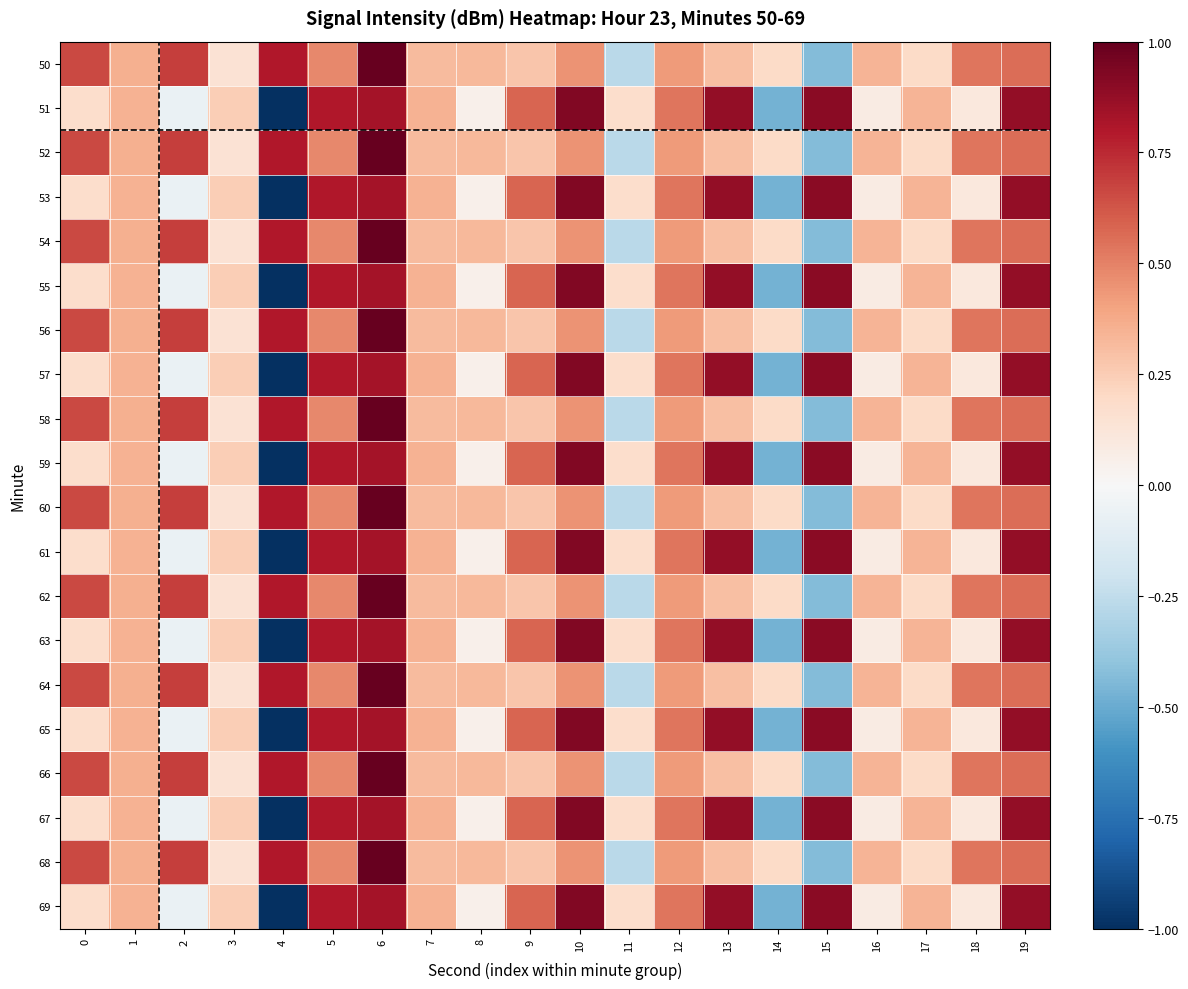

Reading left to right, extract all data points from this chart.

50: 0=0.7	1=0.4	2=0.7	3=0.1	4=0.8	5=0.5	6=1.0	7=0.3	8=0.3	9=0.3	10=0.4	11=-0.3	12=0.4	13=0.3	14=0.2	15=-0.4	16=0.3	17=0.2	18=0.5	19=0.6
51: 0=0.2	1=0.3	2=-0.1	3=0.2	4=-1.0	5=0.8	6=0.8	7=0.3	8=0.1	9=0.6	10=0.9	11=0.2	12=0.5	13=0.9	14=-0.5	15=0.9	16=0.1	17=0.3	18=0.1	19=0.9
52: 0=0.7	1=0.4	2=0.7	3=0.1	4=0.8	5=0.5	6=1.0	7=0.3	8=0.3	9=0.3	10=0.4	11=-0.3	12=0.4	13=0.3	14=0.2	15=-0.4	16=0.3	17=0.2	18=0.5	19=0.6
53: 0=0.2	1=0.3	2=-0.1	3=0.2	4=-1.0	5=0.8	6=0.8	7=0.3	8=0.1	9=0.6	10=0.9	11=0.2	12=0.5	13=0.9	14=-0.5	15=0.9	16=0.1	17=0.3	18=0.1	19=0.9
54: 0=0.7	1=0.4	2=0.7	3=0.1	4=0.8	5=0.5	6=1.0	7=0.3	8=0.3	9=0.3	10=0.4	11=-0.3	12=0.4	13=0.3	14=0.2	15=-0.4	16=0.3	17=0.2	18=0.5	19=0.6
55: 0=0.2	1=0.3	2=-0.1	3=0.2	4=-1.0	5=0.8	6=0.8	7=0.3	8=0.1	9=0.6	10=0.9	11=0.2	12=0.5	13=0.9	14=-0.5	15=0.9	16=0.1	17=0.3	18=0.1	19=0.9
56: 0=0.7	1=0.4	2=0.7	3=0.1	4=0.8	5=0.5	6=1.0	7=0.3	8=0.3	9=0.3	10=0.4	11=-0.3	12=0.4	13=0.3	14=0.2	15=-0.4	16=0.3	17=0.2	18=0.5	19=0.6
57: 0=0.2	1=0.3	2=-0.1	3=0.2	4=-1.0	5=0.8	6=0.8	7=0.3	8=0.1	9=0.6	10=0.9	11=0.2	12=0.5	13=0.9	14=-0.5	15=0.9	16=0.1	17=0.3	18=0.1	19=0.9
58: 0=0.7	1=0.4	2=0.7	3=0.1	4=0.8	5=0.5	6=1.0	7=0.3	8=0.3	9=0.3	10=0.4	11=-0.3	12=0.4	13=0.3	14=0.2	15=-0.4	16=0.3	17=0.2	18=0.5	19=0.6
59: 0=0.2	1=0.3	2=-0.1	3=0.2	4=-1.0	5=0.8	6=0.8	7=0.3	8=0.1	9=0.6	10=0.9	11=0.2	12=0.5	13=0.9	14=-0.5	15=0.9	16=0.1	17=0.3	18=0.1	19=0.9
60: 0=0.7	1=0.4	2=0.7	3=0.1	4=0.8	5=0.5	6=1.0	7=0.3	8=0.3	9=0.3	10=0.4	11=-0.3	12=0.4	13=0.3	14=0.2	15=-0.4	16=0.3	17=0.2	18=0.5	19=0.6
61: 0=0.2	1=0.3	2=-0.1	3=0.2	4=-1.0	5=0.8	6=0.8	7=0.3	8=0.1	9=0.6	10=0.9	11=0.2	12=0.5	13=0.9	14=-0.5	15=0.9	16=0.1	17=0.3	18=0.1	19=0.9
62: 0=0.7	1=0.4	2=0.7	3=0.1	4=0.8	5=0.5	6=1.0	7=0.3	8=0.3	9=0.3	10=0.4	11=-0.3	12=0.4	13=0.3	14=0.2	15=-0.4	16=0.3	17=0.2	18=0.5	19=0.6
63: 0=0.2	1=0.3	2=-0.1	3=0.2	4=-1.0	5=0.8	6=0.8	7=0.3	8=0.1	9=0.6	10=0.9	11=0.2	12=0.5	13=0.9	14=-0.5	15=0.9	16=0.1	17=0.3	18=0.1	19=0.9
64: 0=0.7	1=0.4	2=0.7	3=0.1	4=0.8	5=0.5	6=1.0	7=0.3	8=0.3	9=0.3	10=0.4	11=-0.3	12=0.4	13=0.3	14=0.2	15=-0.4	16=0.3	17=0.2	18=0.5	19=0.6
65: 0=0.2	1=0.3	2=-0.1	3=0.2	4=-1.0	5=0.8	6=0.8	7=0.3	8=0.1	9=0.6	10=0.9	11=0.2	12=0.5	13=0.9	14=-0.5	15=0.9	16=0.1	17=0.3	18=0.1	19=0.9
66: 0=0.7	1=0.4	2=0.7	3=0.1	4=0.8	5=0.5	6=1.0	7=0.3	8=0.3	9=0.3	10=0.4	11=-0.3	12=0.4	13=0.3	14=0.2	15=-0.4	16=0.3	17=0.2	18=0.5	19=0.6
67: 0=0.2	1=0.3	2=-0.1	3=0.2	4=-1.0	5=0.8	6=0.8	7=0.3	8=0.1	9=0.6	10=0.9	11=0.2	12=0.5	13=0.9	14=-0.5	15=0.9	16=0.1	17=0.3	18=0.1	19=0.9
68: 0=0.7	1=0.4	2=0.7	3=0.1	4=0.8	5=0.5	6=1.0	7=0.3	8=0.3	9=0.3	10=0.4	11=-0.3	12=0.4	13=0.3	14=0.2	15=-0.4	16=0.3	17=0.2	18=0.5	19=0.6
69: 0=0.2	1=0.3	2=-0.1	3=0.2	4=-1.0	5=0.8	6=0.8	7=0.3	8=0.1	9=0.6	10=0.9	11=0.2	12=0.5	13=0.9	14=-0.5	15=0.9	16=0.1	17=0.3	18=0.1	19=0.9